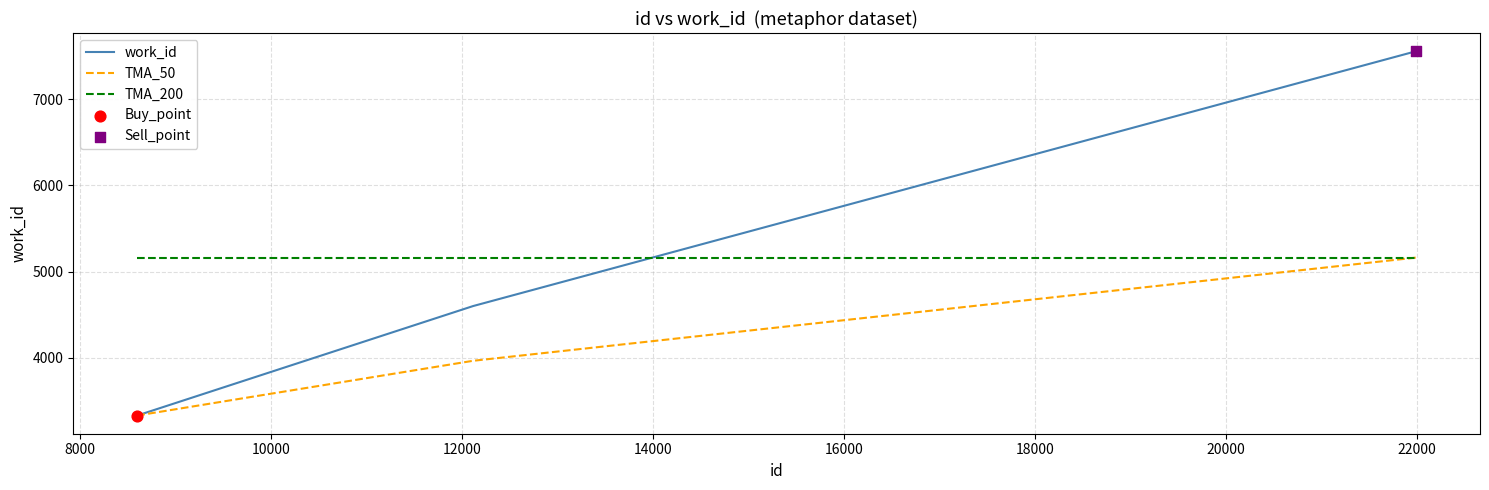

Which series has the widest spread of values?

work_id